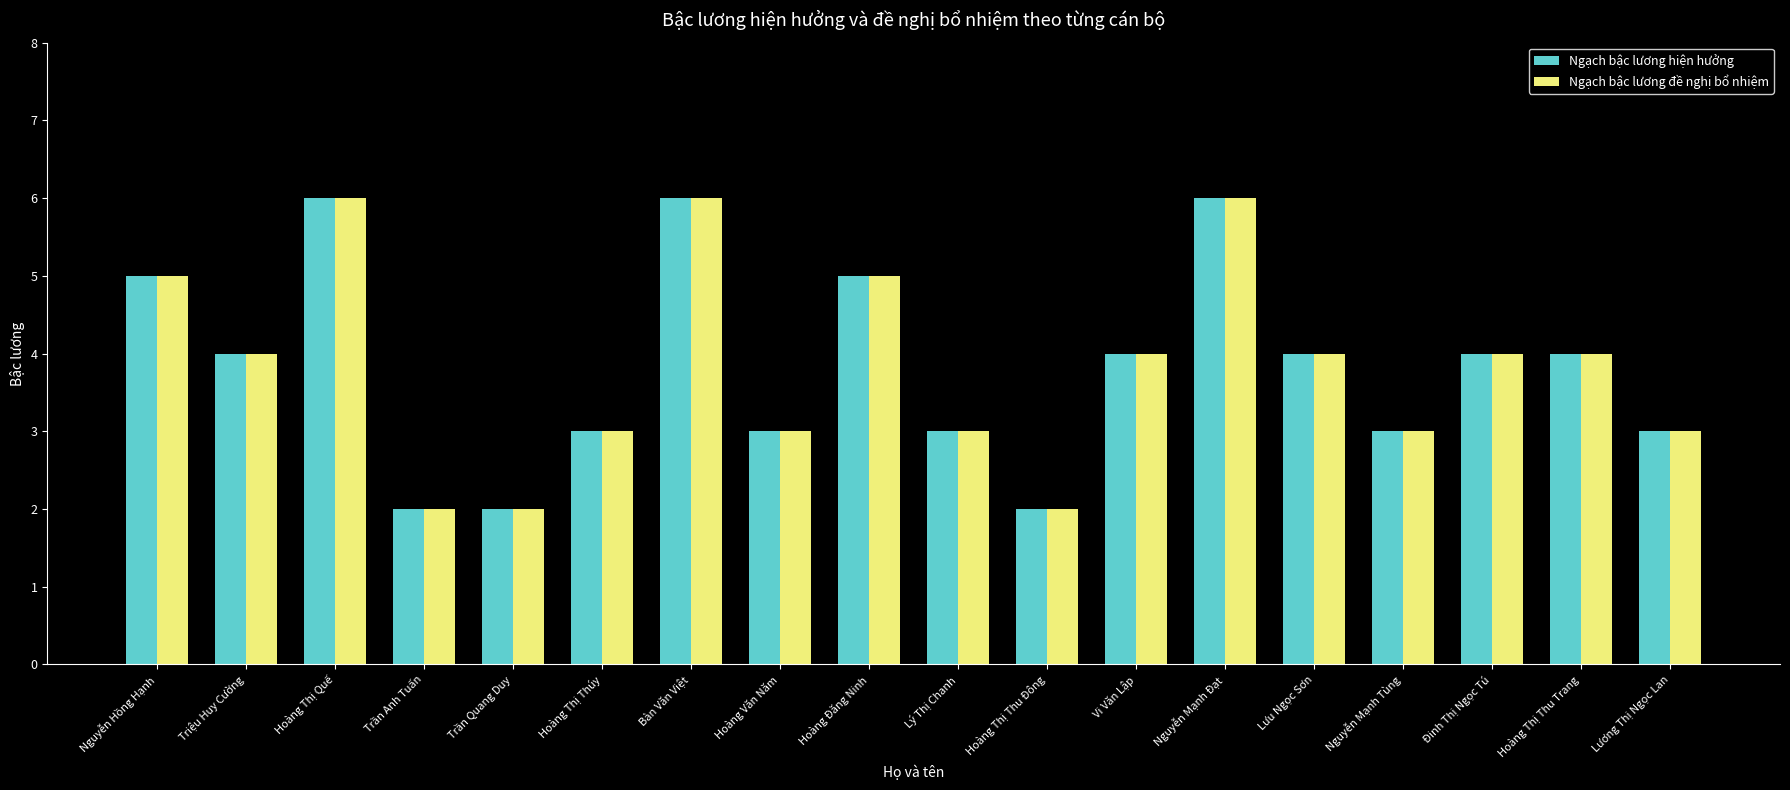

The value of Ngạch bậc lương đề nghị bổ nhiệm at Hoàng Văn Năm is 3. True or false?

True